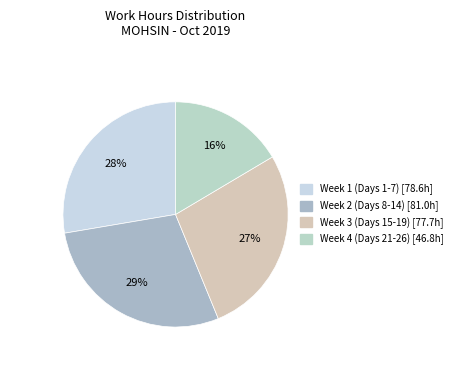

To the nearest percent, what is the average slice percentage?

25%